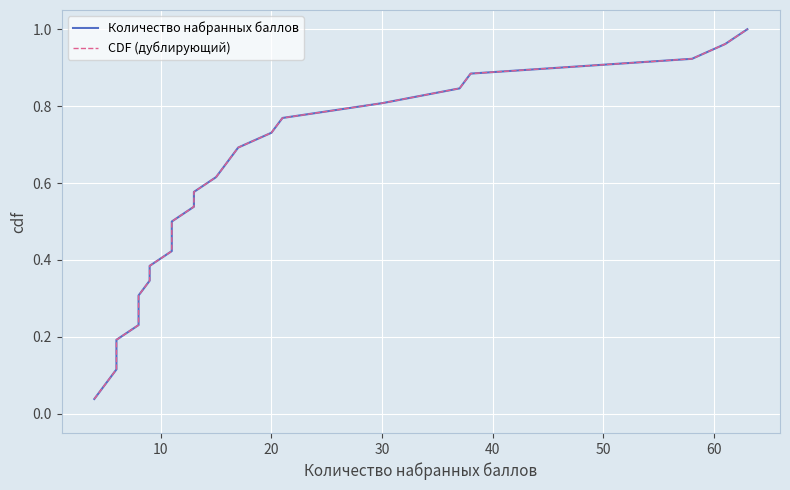

What is the difference between the second highest and second lowest values in the CDF (дублирующий) series?

0.9